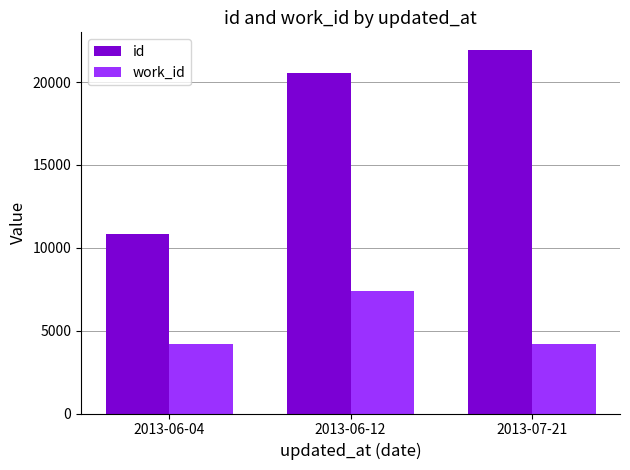

What is the value of the id bar at the 2nd from the left?

20542